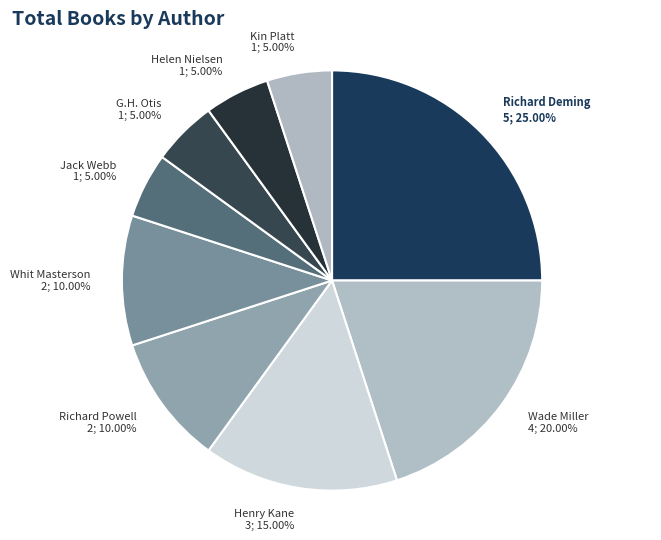

To the nearest percent, what is the average slice percentage?

11%